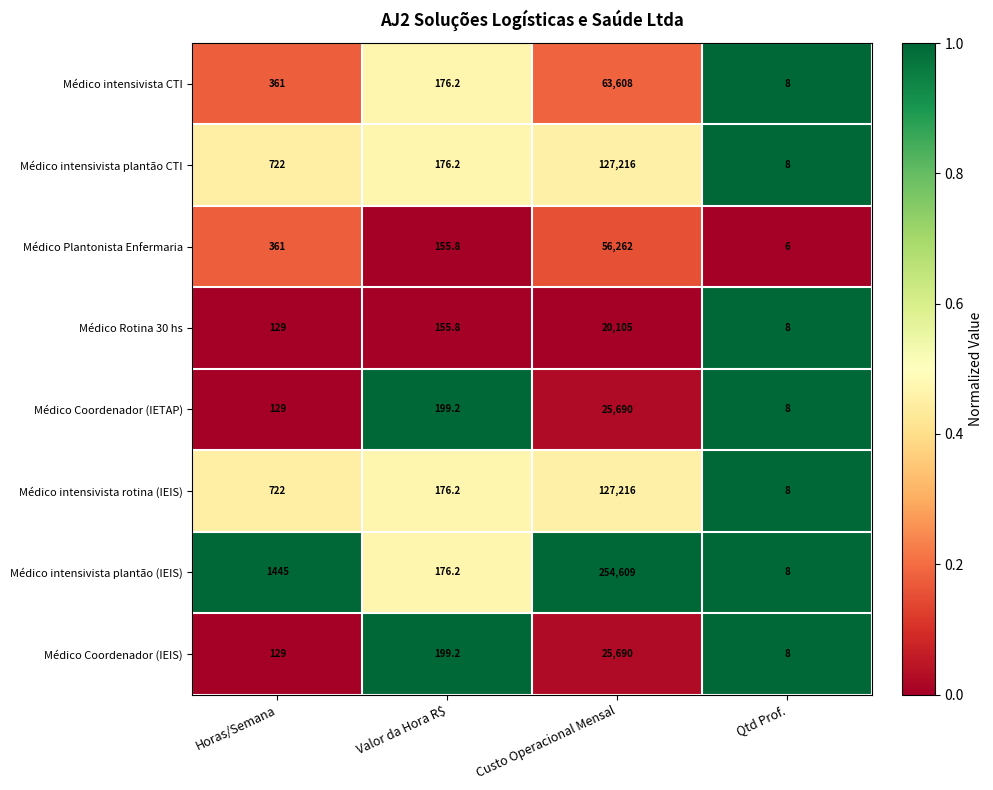

List the labels in order of Médico intensivista plantão (IEIS) value, smallest first.

Qtd Prof., Valor da Hora R$, Horas/Semana, Custo Operacional Mensal